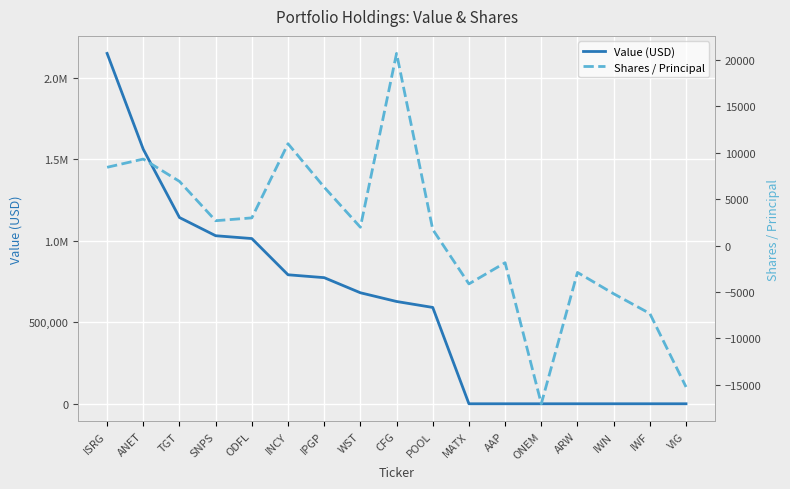

Rank the categories by Shares / Principal value from highest to lowest.

CFG, INCY, ANET, ISRG, TGT, IPGP, ODFL, SNPS, WST, POOL, AAP, ARW, MATX, IWN, IWF, VIG, ONEM